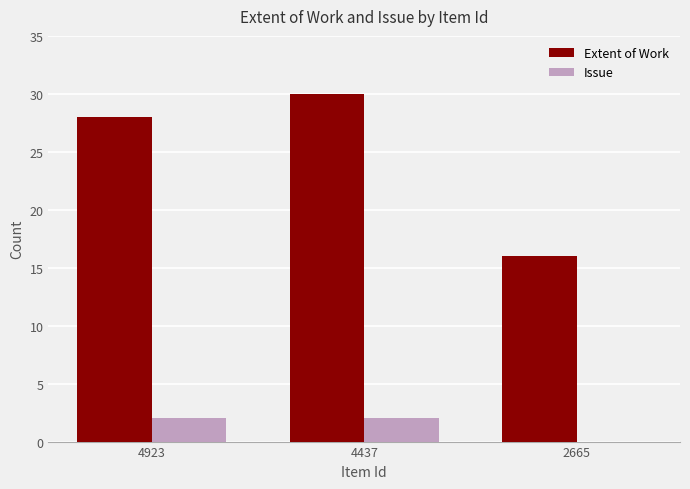

At which label is Extent of Work closest to 23?

4923